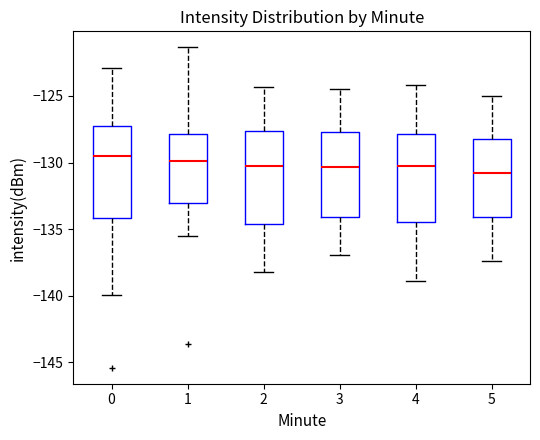

Where does the lower whisker of the box at x = 3 end on the y-axis? The values are not printed on the chart, so give them approximately, as read against the axis.

-137.0